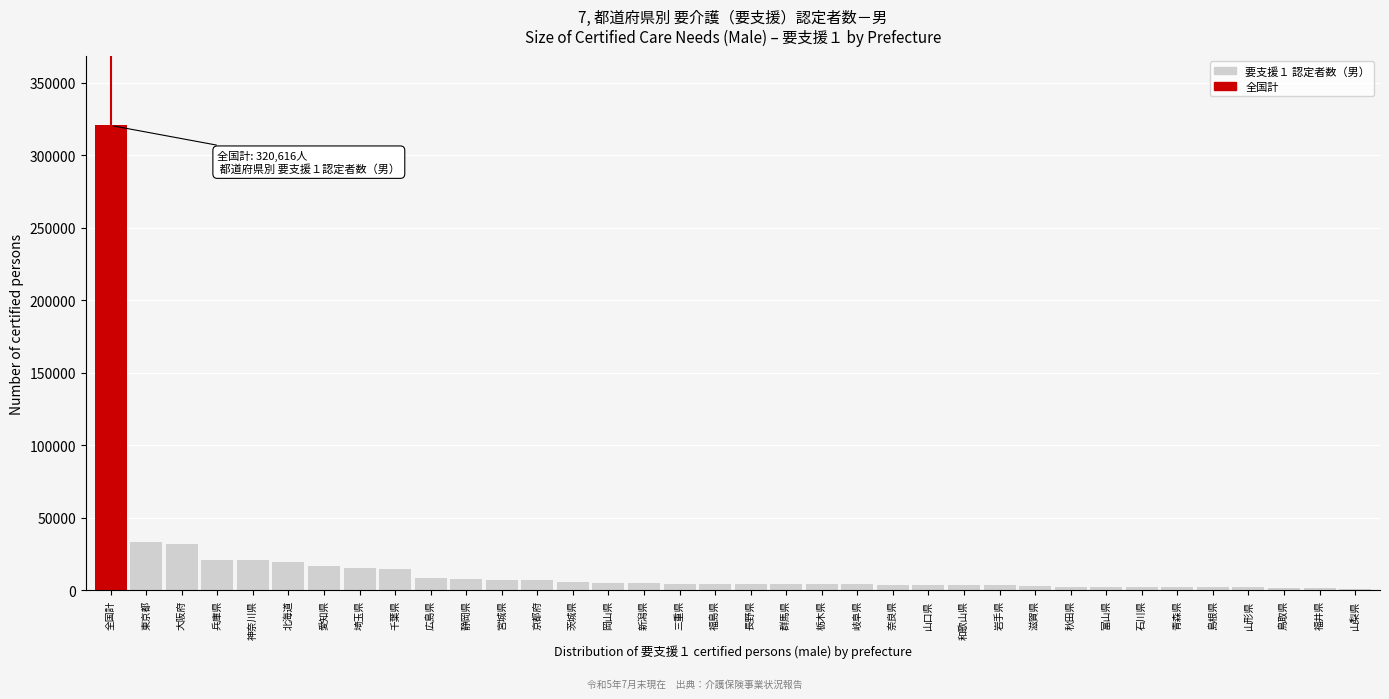

Which has a higher value, 東京都 or 石川県?

東京都